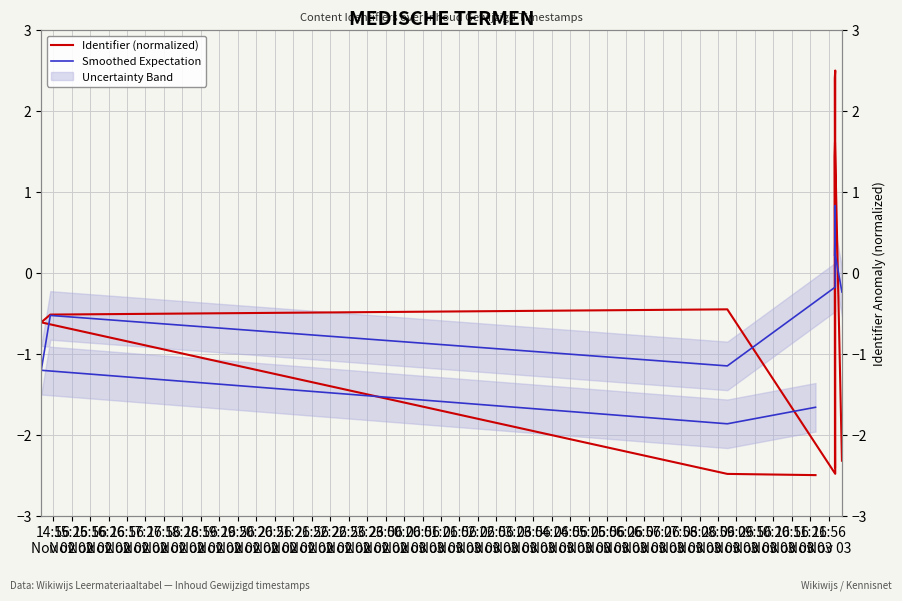

What is the total value across all series at 16:26
Nov 02?

-1.0